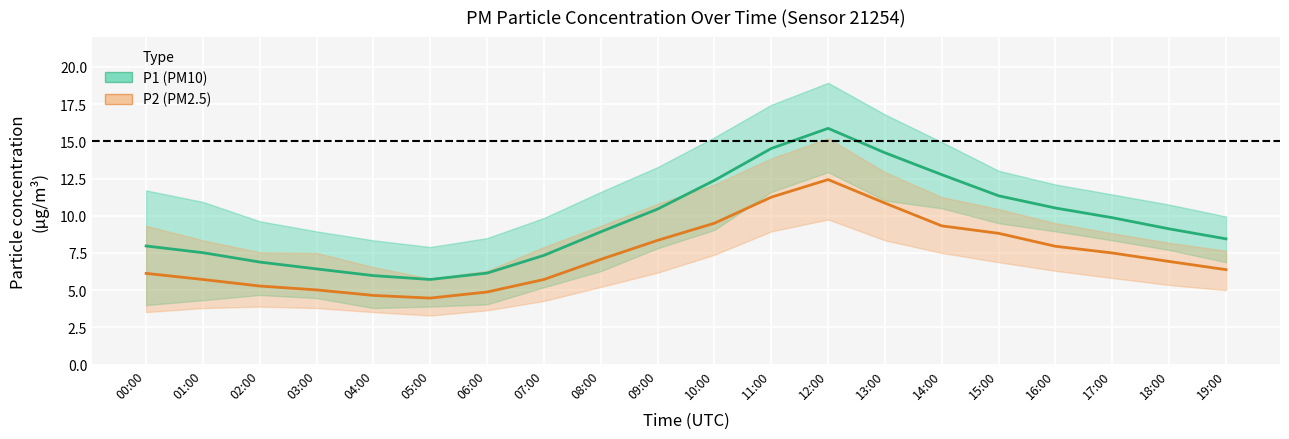

True or false: P2 (PM2.5) and P1 (PM10) intersect in this chart.

False